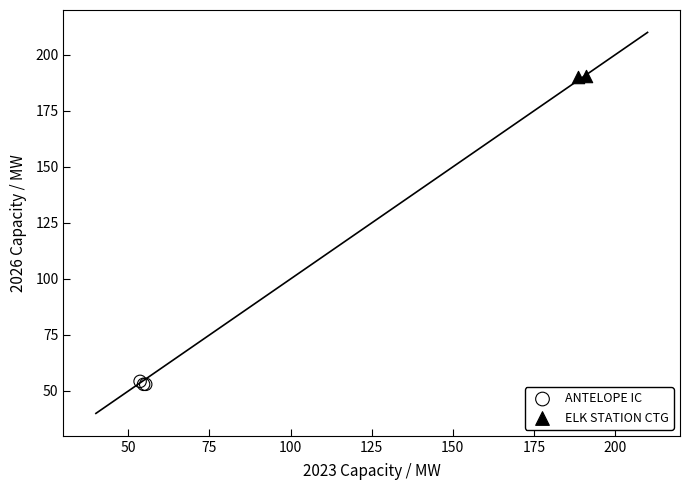

What are all the series names shown in the legend?

ANTELOPE IC, ELK STATION CTG